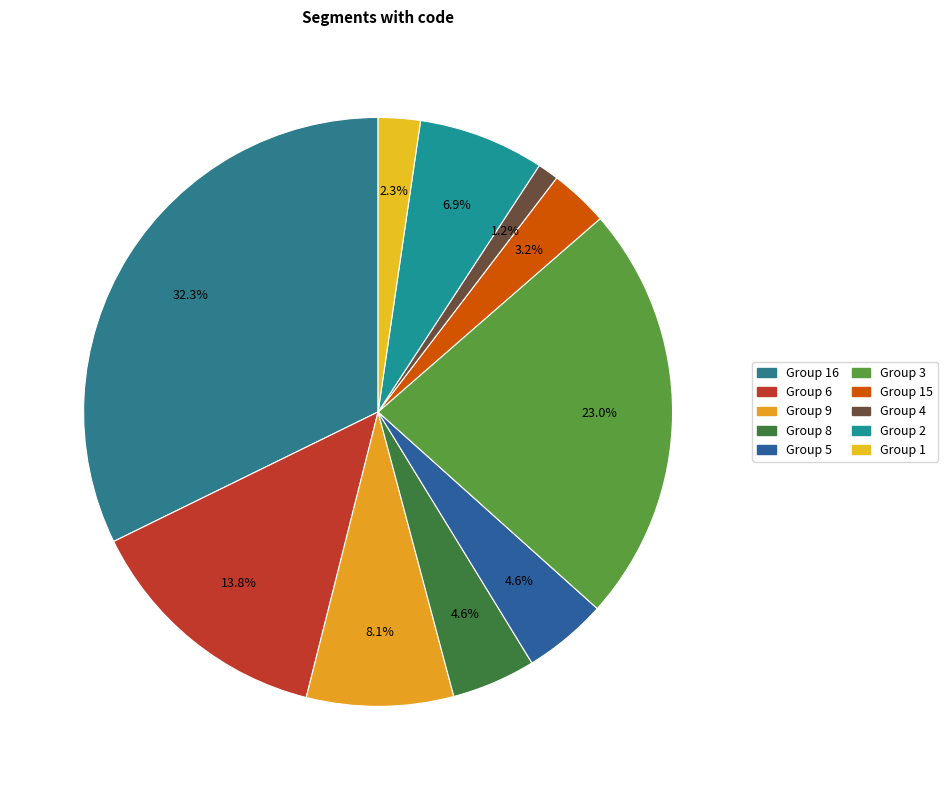

How many segments does this pie chart have?

10